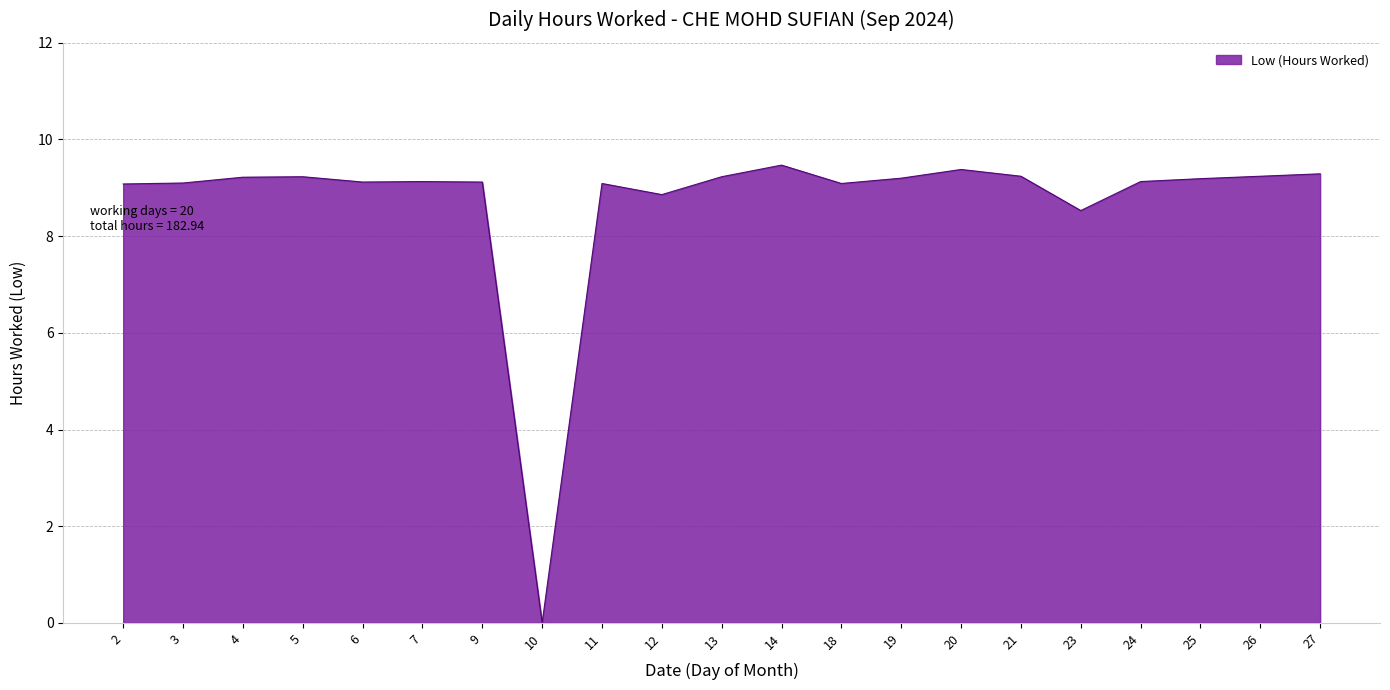

What is the difference between the maximum and minimum values?

9.5